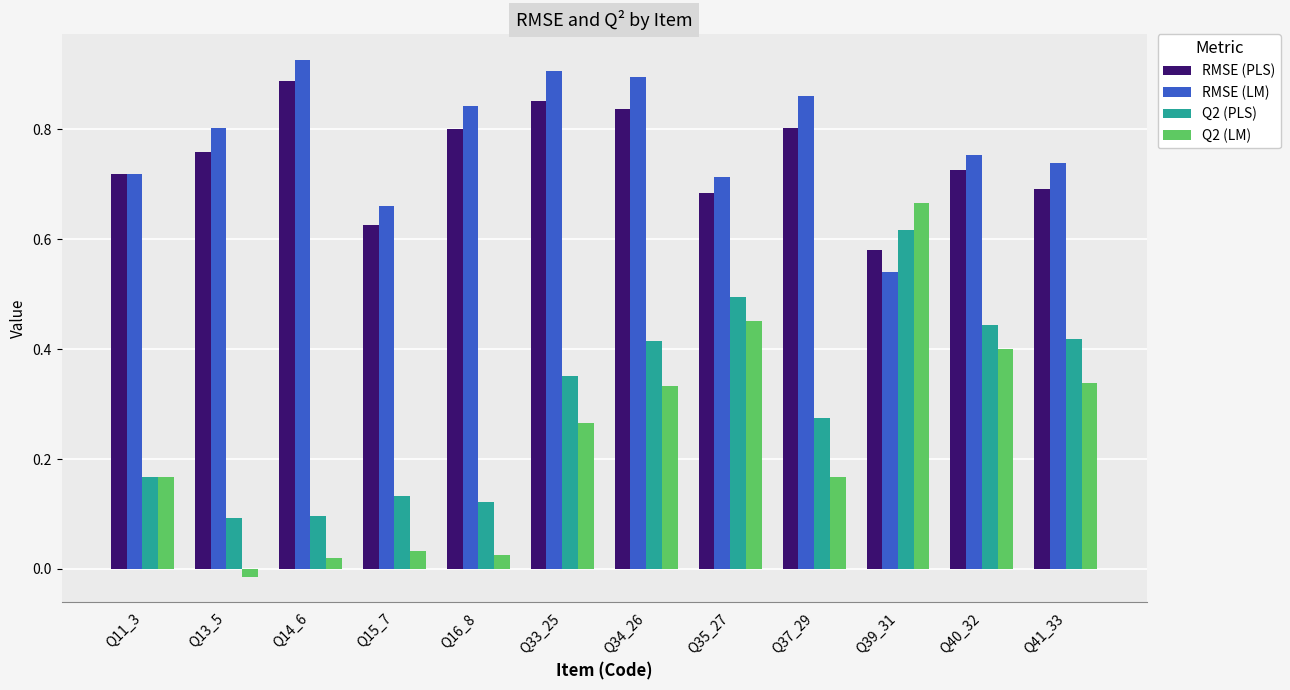

Which series has the widest spread of values?

Q2 (LM)